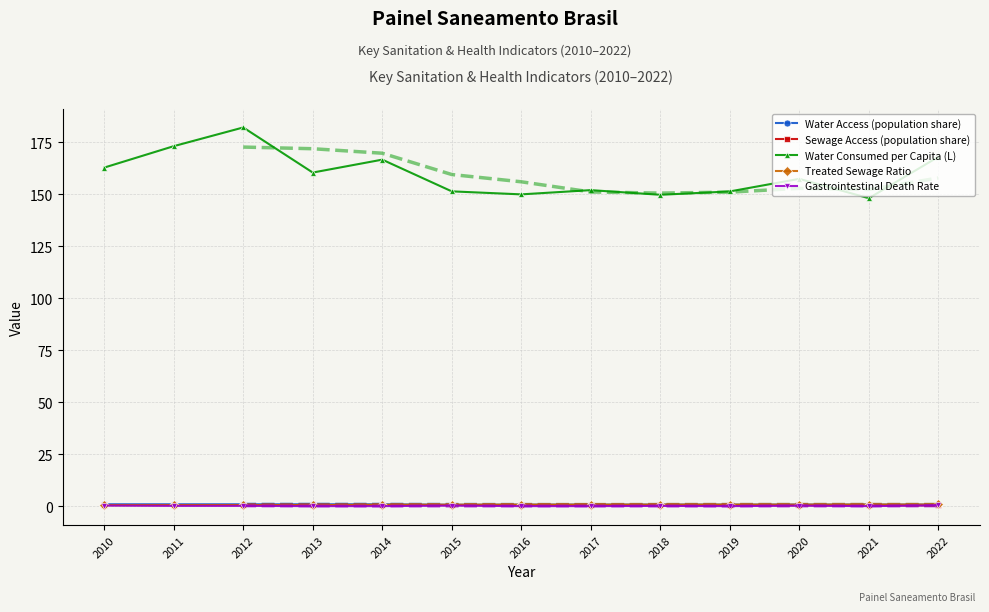

List the labels in order of Gastrointestinal Death Rate value, largest first.

2022, 2010, 2015, 2020, 2011, 2012, 2018, 2013, 2014, 2016, 2017, 2019, 2021